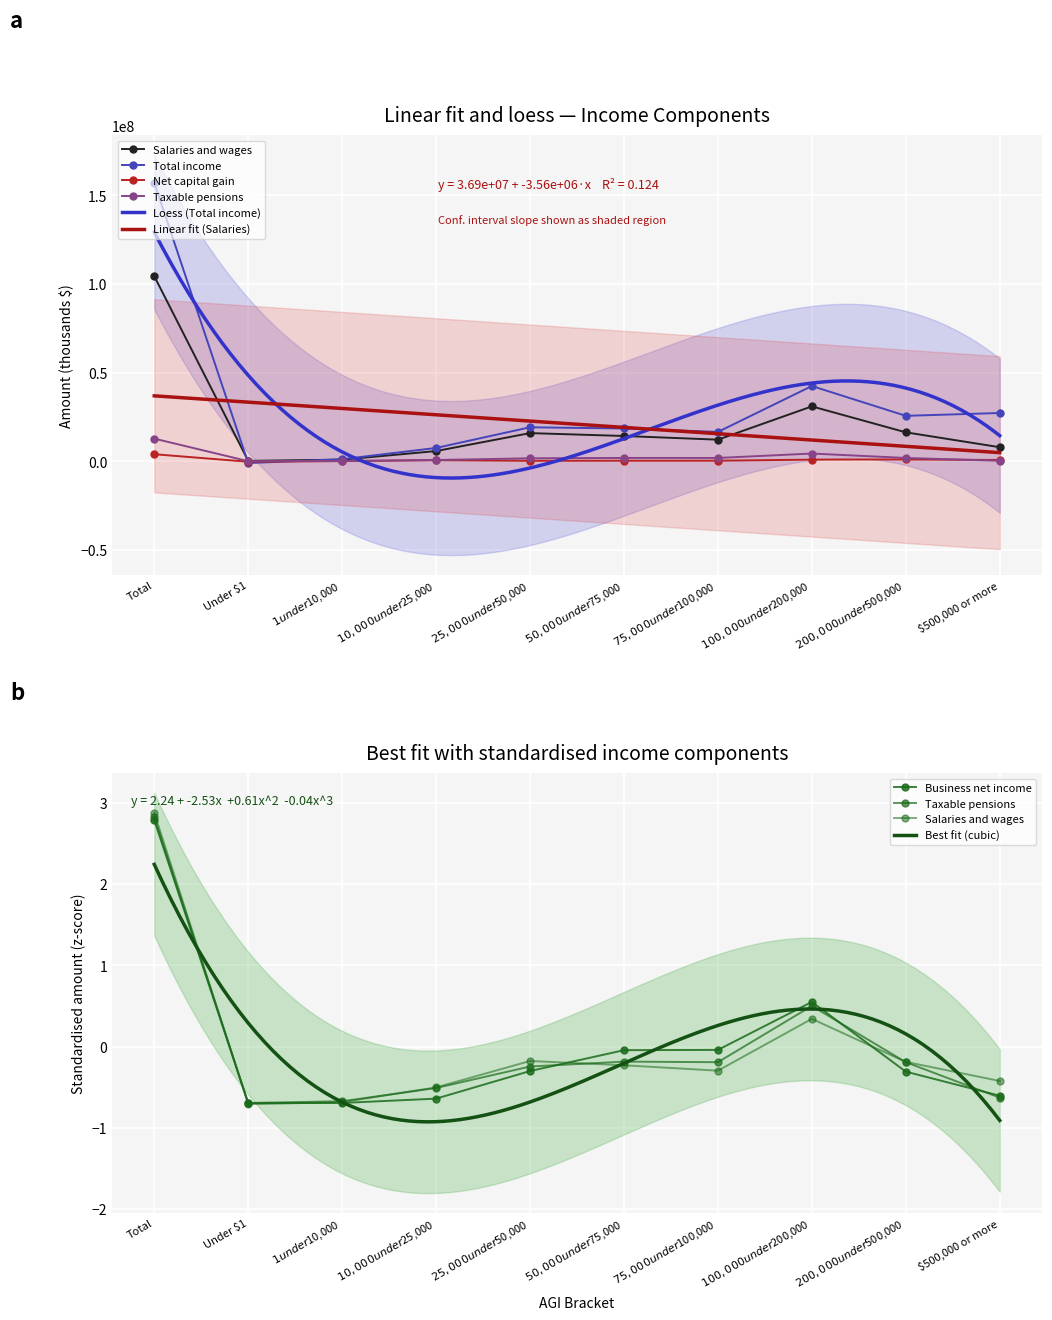

Reading left to right, transcribe all the data shown in this chart.

District 0 - Salaries and wages: Total=104399472.0	Under $1=209675.0	$1 under $10,000=910704.0	$10,000 under $25,000=5749092.0	$25,000 under $50,000=15880105.0	$50,000 under $75,000=14258617.0	$75,000 under $100,000=12178809.0	$100,000 under $200,000=30958973.0	$200,000 under $500,000=16326567.0	$500,000 or more=7926930.0
District 0 - Net capital gain: Total=3971266.0	Under $1=-276495.0	$1 under $10,000=80758.0	$10,000 under $25,000=609452.0	$25,000 under $50,000=267358.0	$50,000 under $75,000=316399.0	$75,000 under $100,000=316331.0	$100,000 under $200,000=918507.0	$200,000 under $500,000=1018905.0	$500,000 or more=720051.0
District 0 - Total income: Total=157126909.0	Under $1=-1024370.0	$1 under $10,000=1166974.0	$10,000 under $25,000=7501653.0	$25,000 under $50,000=19164957.0	$50,000 under $75,000=18481982.0	$75,000 under $100,000=16541989.0	$100,000 under $200,000=42439964.0	$200,000 under $500,000=25628986.0	$500,000 or more=27224774.0
District 0 - Business net income: Total=2.8	Under $1=-0.7	$1 under $10,000=-0.7	$10,000 under $25,000=-0.6	$25,000 under $50,000=-0.3	$50,000 under $75,000=-0.0	$75,000 under $100,000=-0.0	$100,000 under $200,000=0.5	$200,000 under $500,000=-0.3	$500,000 or more=-0.6
District 0 - Taxable pensions: Total=12771097.0	Under $1=42130.0	$1 under $10,000=118643.0	$10,000 under $25,000=709186.0	$25,000 under $50,000=1664898.0	$50,000 under $75,000=1882809.0	$75,000 under $100,000=1857292.0	$100,000 under $200,000=4360236.0	$200,000 under $500,000=1856069.0	$500,000 or more=279834.0
District 1 - Salaries and wages: Total=2.9	Under $1=-0.7	$1 under $10,000=-0.7	$10,000 under $25,000=-0.5	$25,000 under $50,000=-0.2	$50,000 under $75,000=-0.2	$75,000 under $100,000=-0.3	$100,000 under $200,000=0.3	$200,000 under $500,000=-0.2	$500,000 or more=-0.4